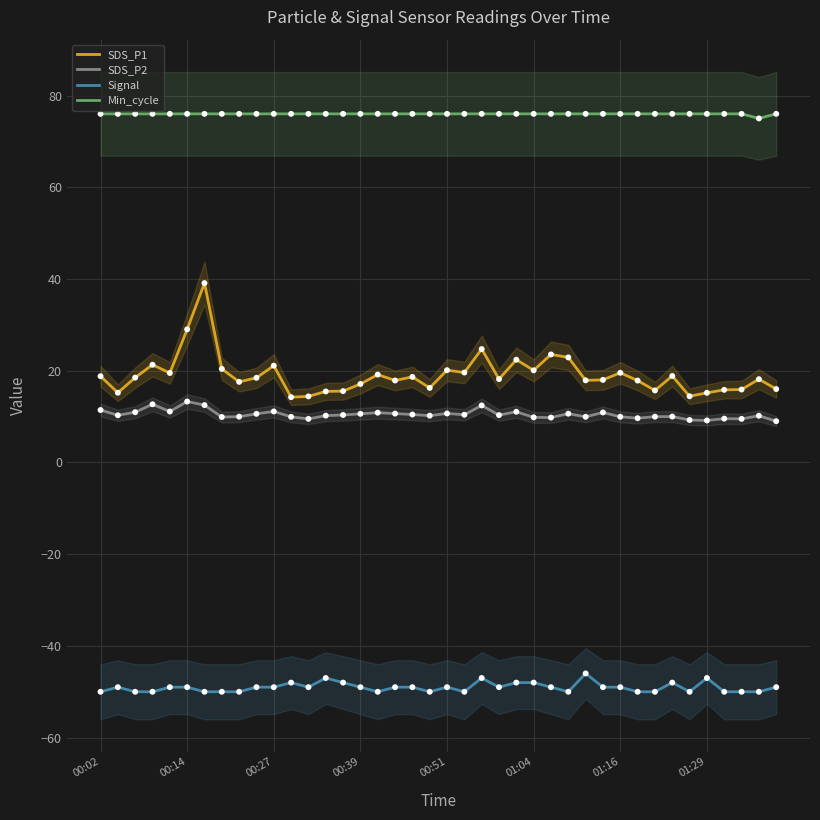

True or false: SDS_P1 and Min_cycle intersect in this chart.

False